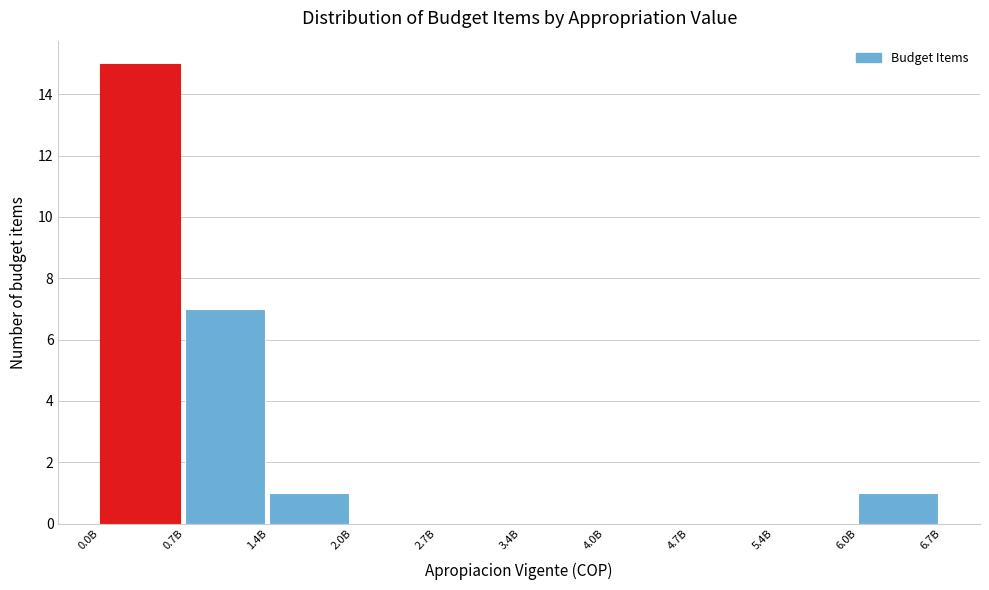

Reading left to right, what are all the values shown in this chart?

0.0B=15	0.7B=7	1.4B=1	2.0B=0	2.7B=0	3.4B=0	4.0B=0	4.7B=0	5.4B=0	6.0B=1